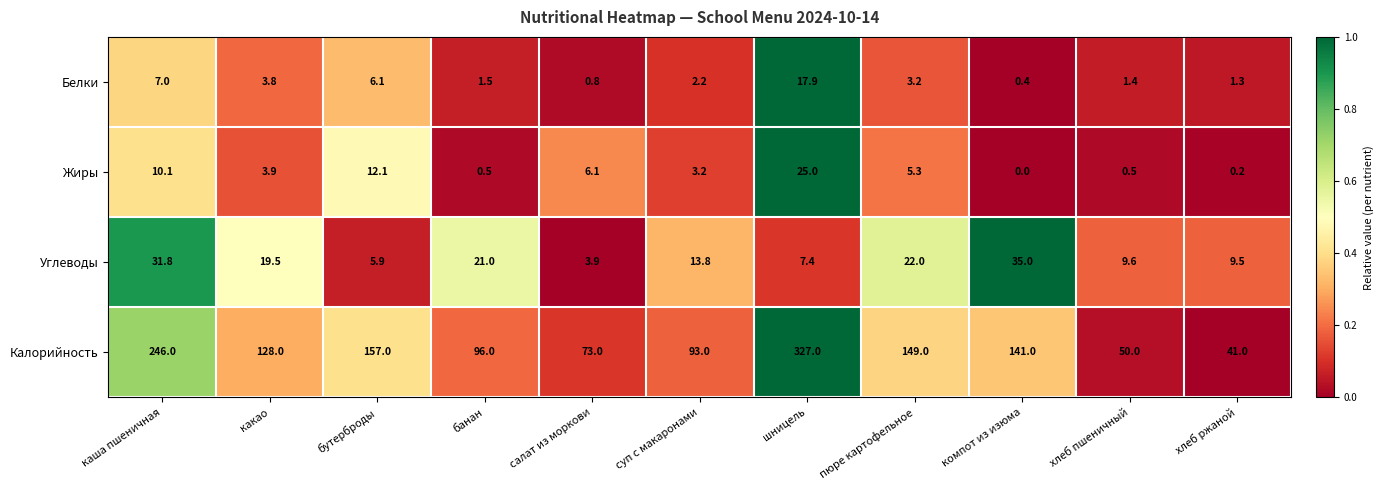

Is it true that Углеводы equals 56.3 at компот из изюма?

False